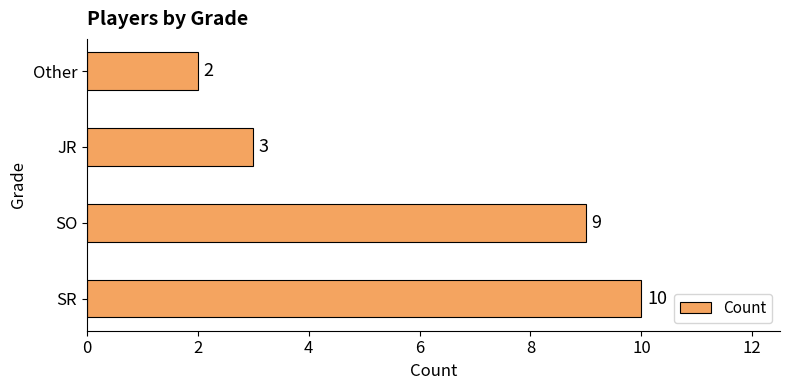

The value at SR is 14. True or false?

False